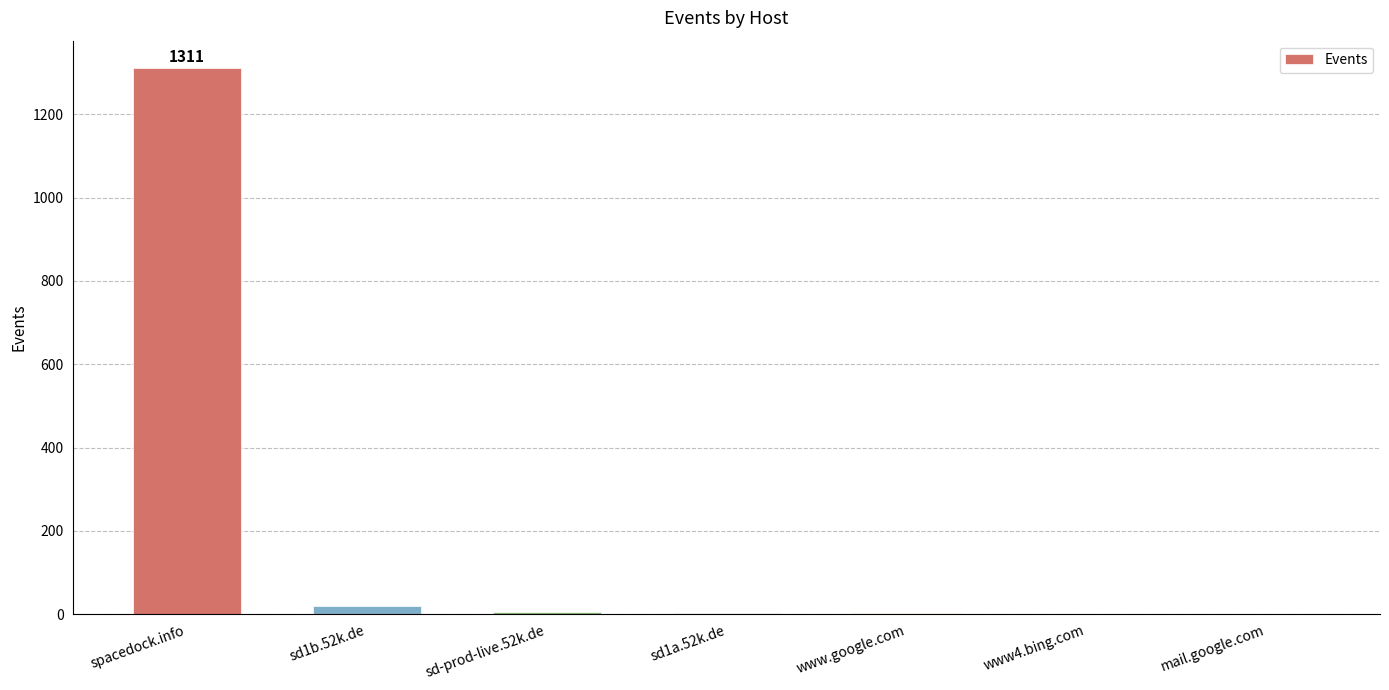

Which has a higher value, sd-prod-live.52k.de or spacedock.info?

spacedock.info